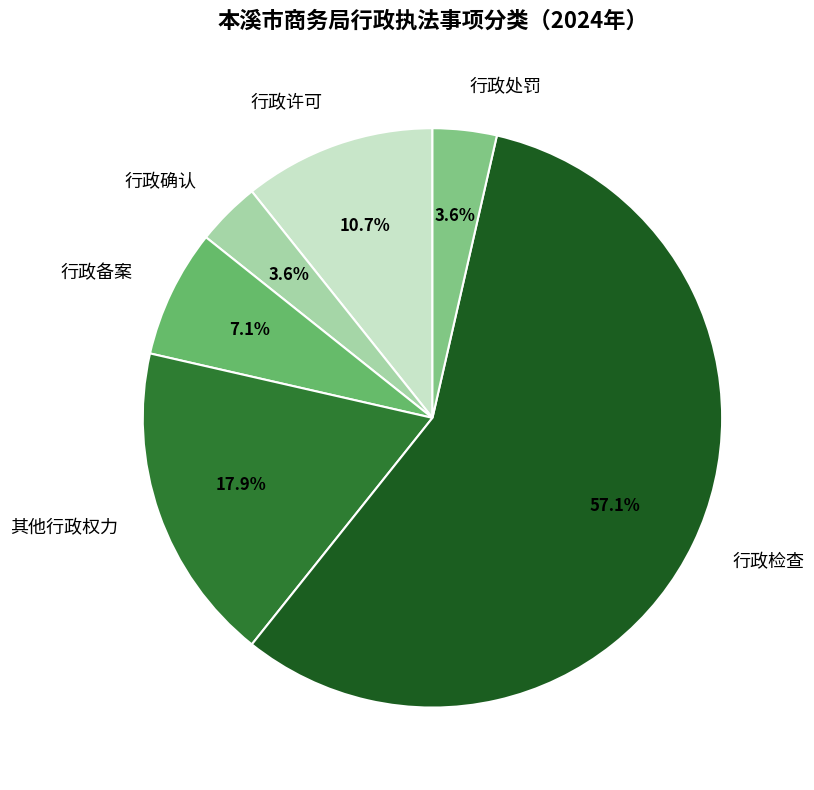

The 行政备案 slice represents 7% of the pie. True or false?

True